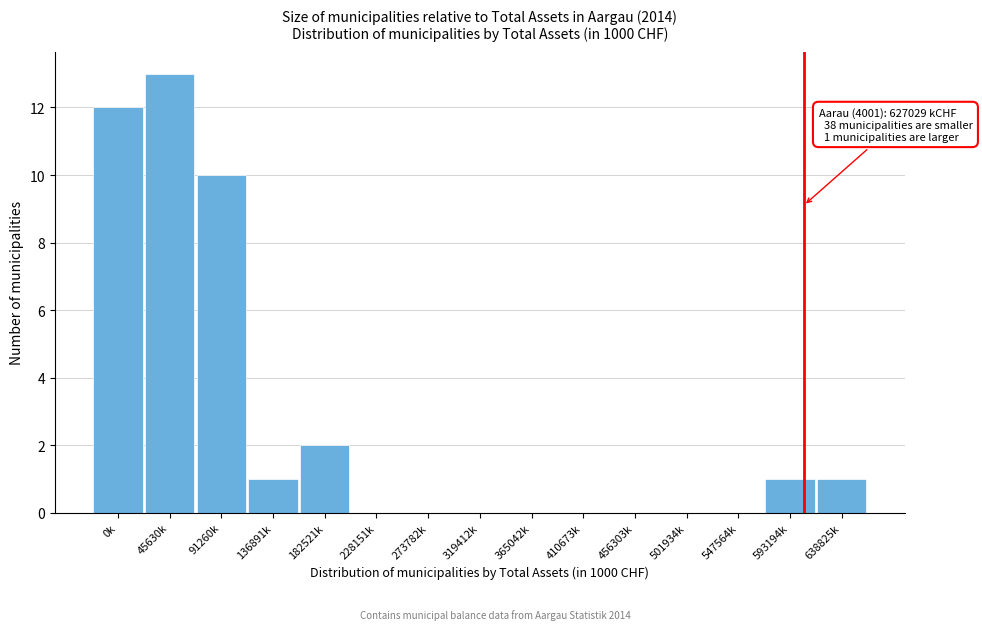

Reading right to left, extract all data points from this chart.

638825k=1	593194k=1	547564k=0	501934k=0	456303k=0	410673k=0	365042k=0	319412k=0	273782k=0	228151k=0	182521k=2	136891k=1	91260k=10	45630k=13	0k=12